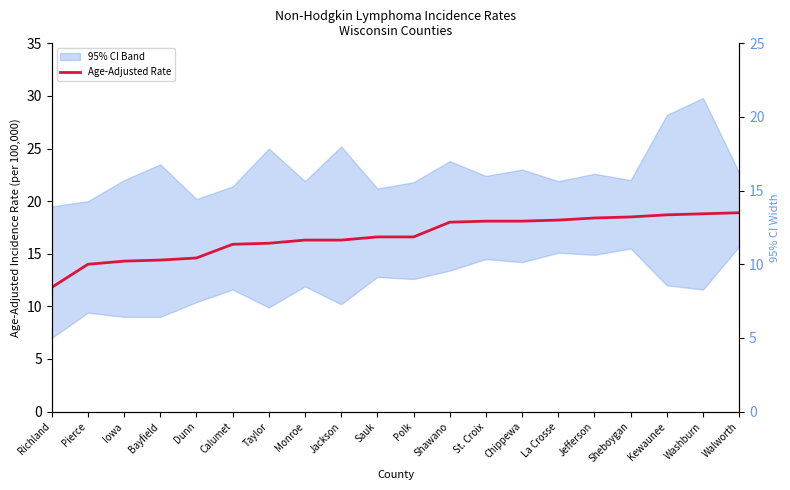

At which category does the chart reach its peak across all series?

Walworth